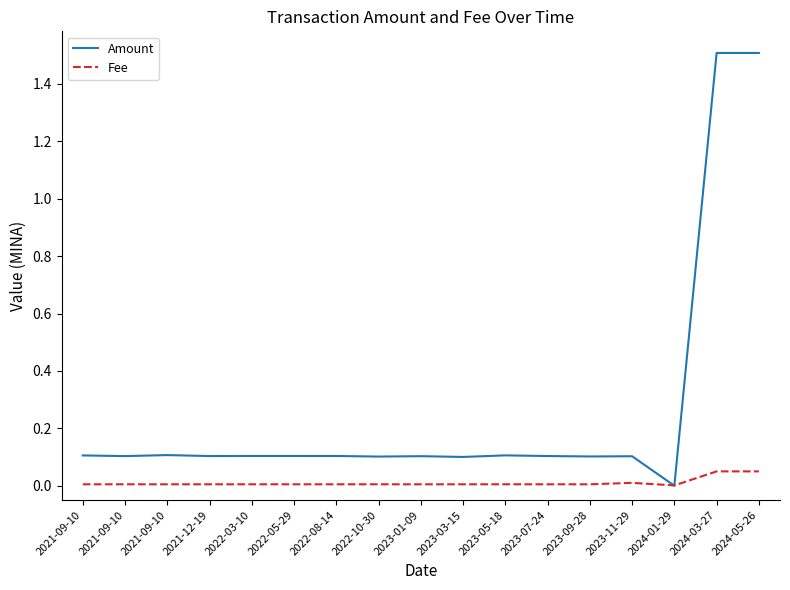

What are all the series names shown in the legend?

Amount, Fee